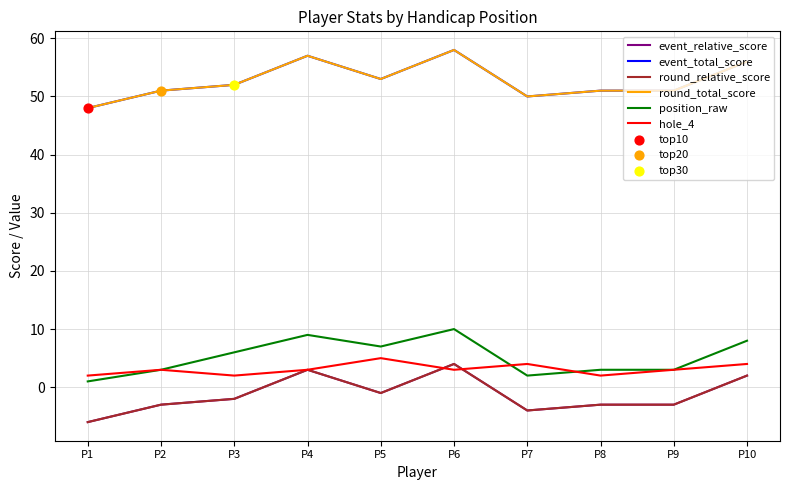

What is the total value across all series at P7?

98